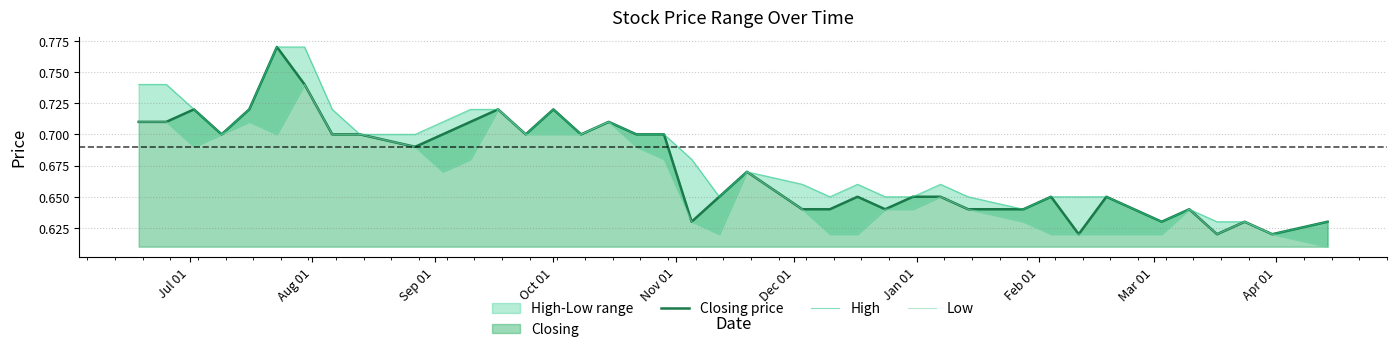

What is the difference between the maximum and second lowest values in the Low series?

0.1